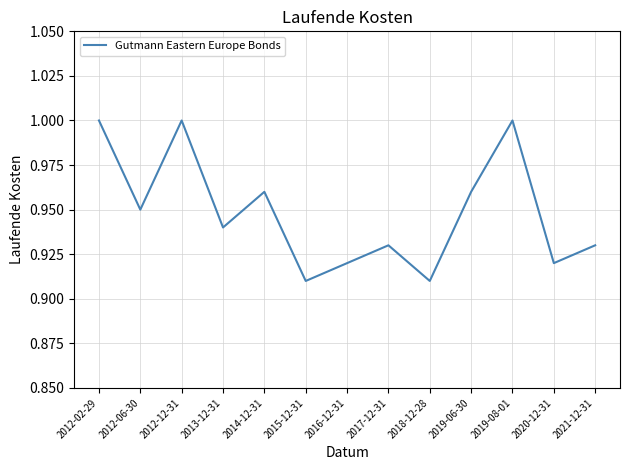

At which category does the data reach its first local peak?

2012-12-31